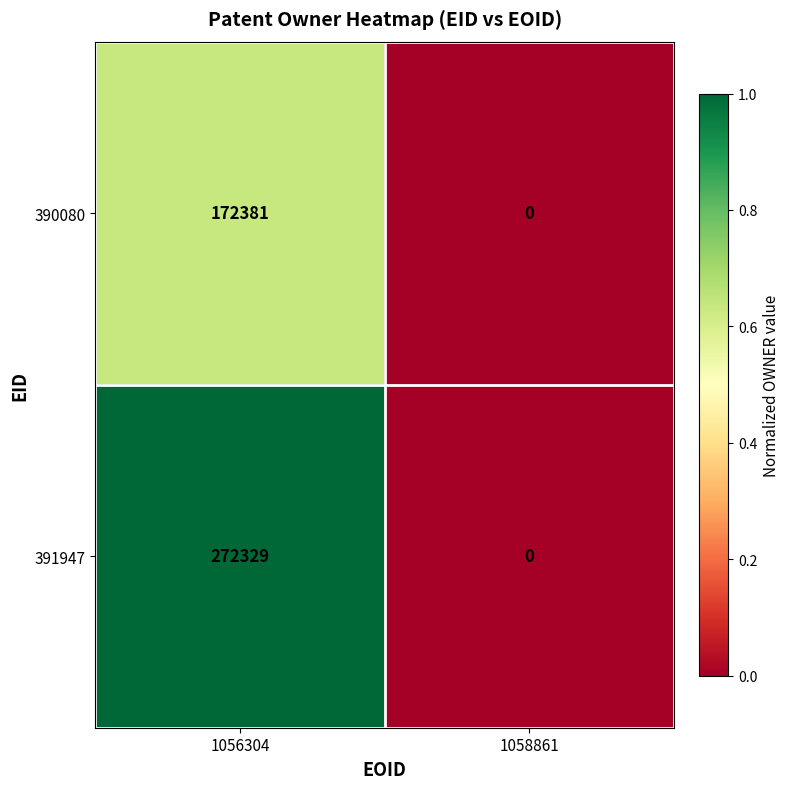

Reading left to right, transcribe all the data shown in this chart.

390080: 1056304=172381	1058861=0
391947: 1056304=272329	1058861=0